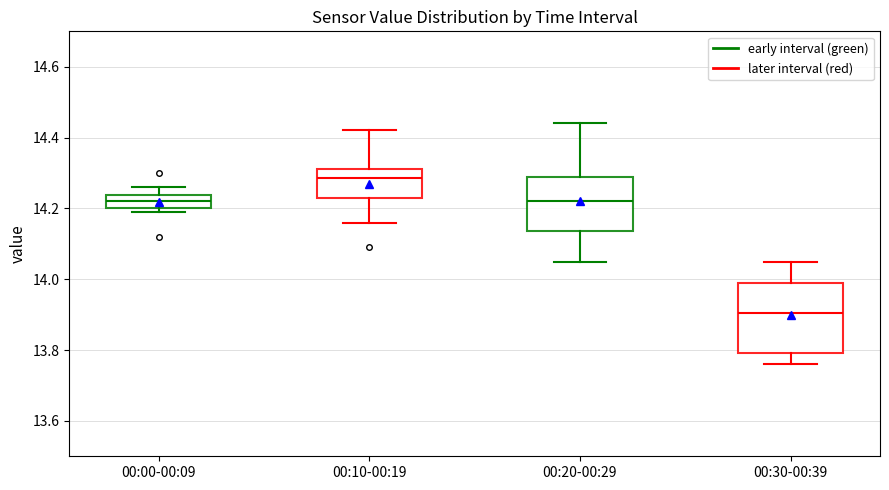

Where does the lower whisker of the box for 00:30-00:39 end on the y-axis? The values are not printed on the chart, so give them approximately, as read against the axis.

13.76